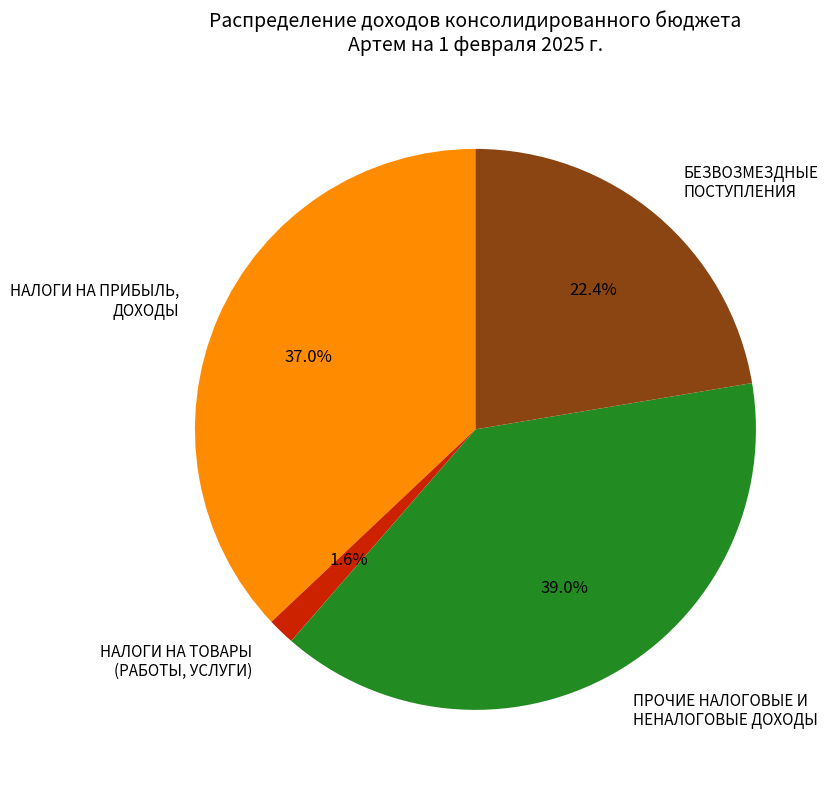

Approximately how many times larger is the value at ПРОЧИЕ НАЛОГОВЫЕ И НЕНАЛОГОВЫЕ ДОХОДЫ compared to НАЛОГИ НА ПРИБЫЛЬ, ДОХОДЫ?

1.1